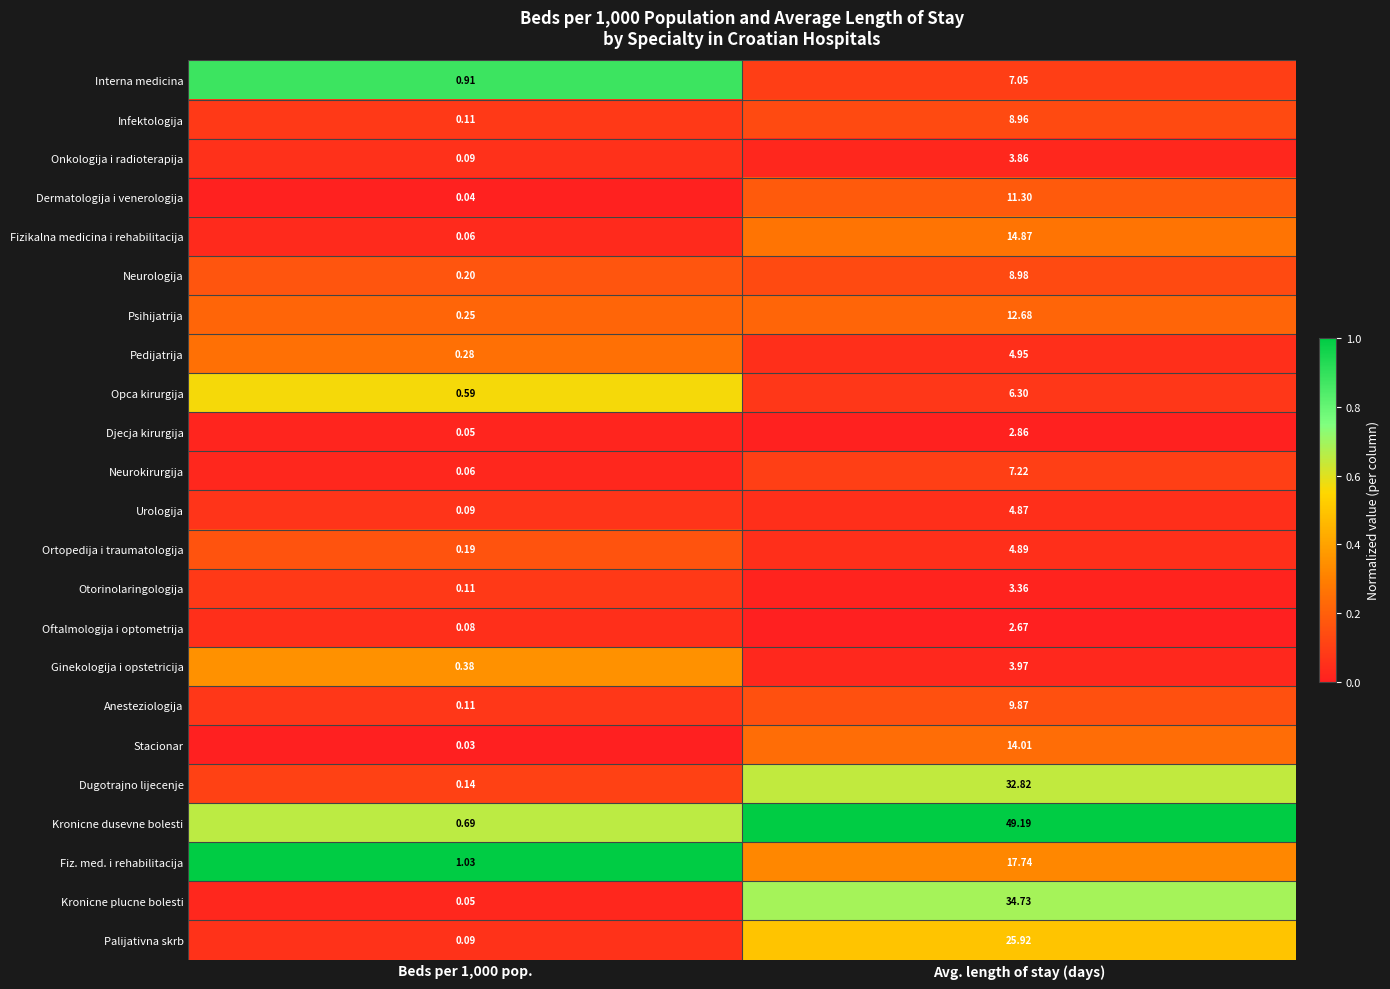

At which category is the sum across all series the highest?

Avg. length of stay (days)